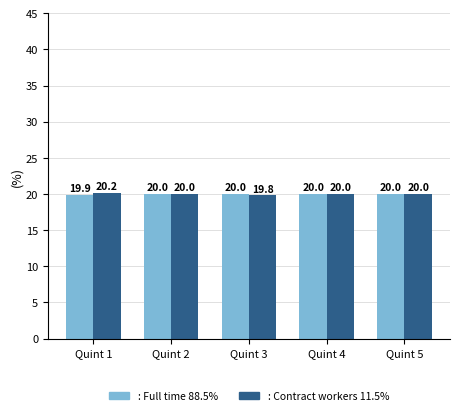

Which category has the lowest value across all series?

Quint 3